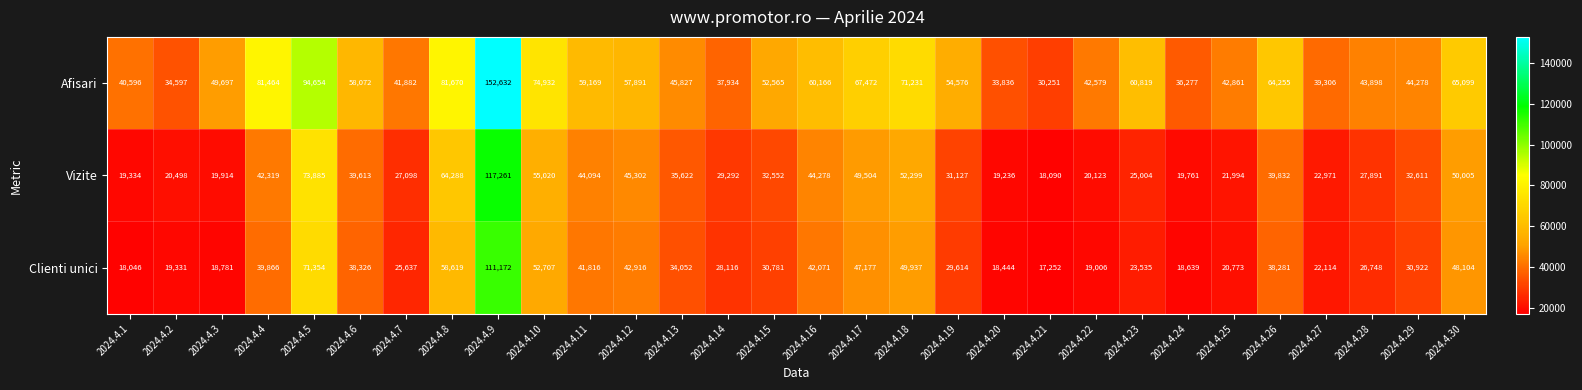

What is the average value of the Vizite series?

38027